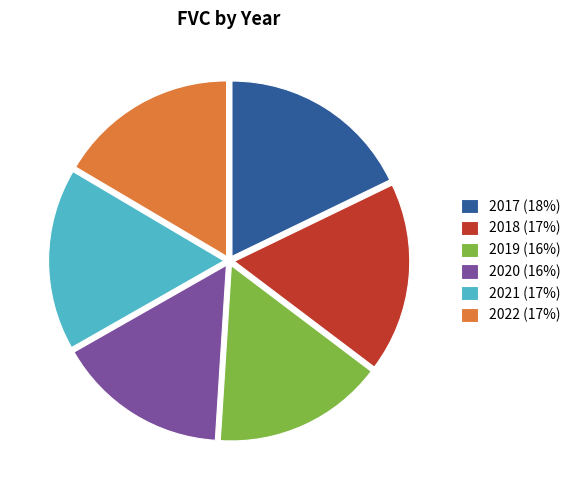

Is it true that 2017 (18%) is 18% of the pie?

True